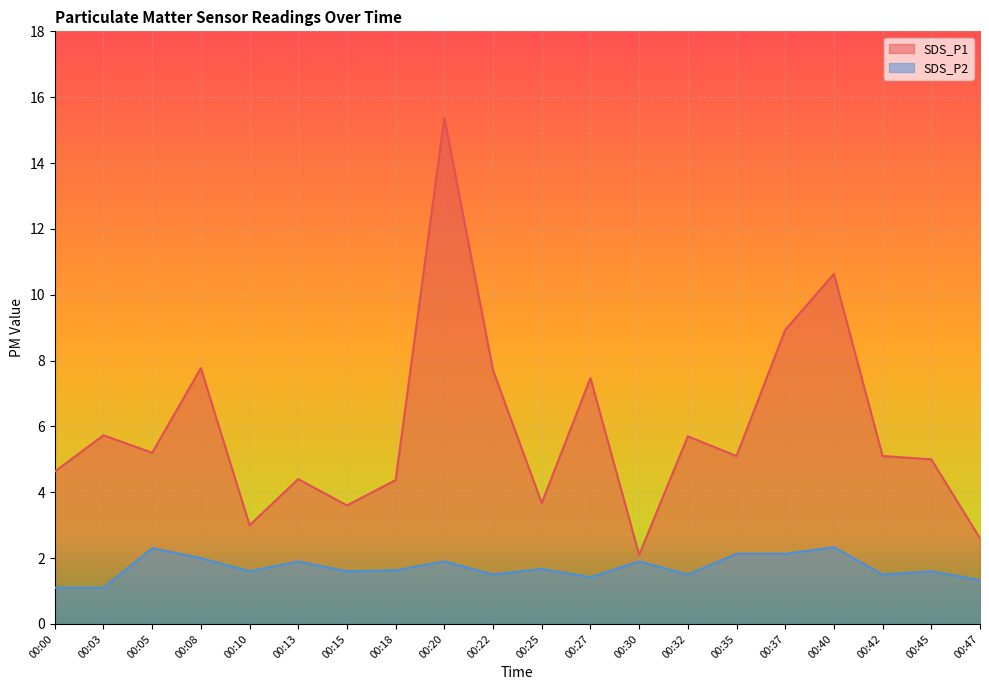

What is the minimum value for SDS_P2?

1.1